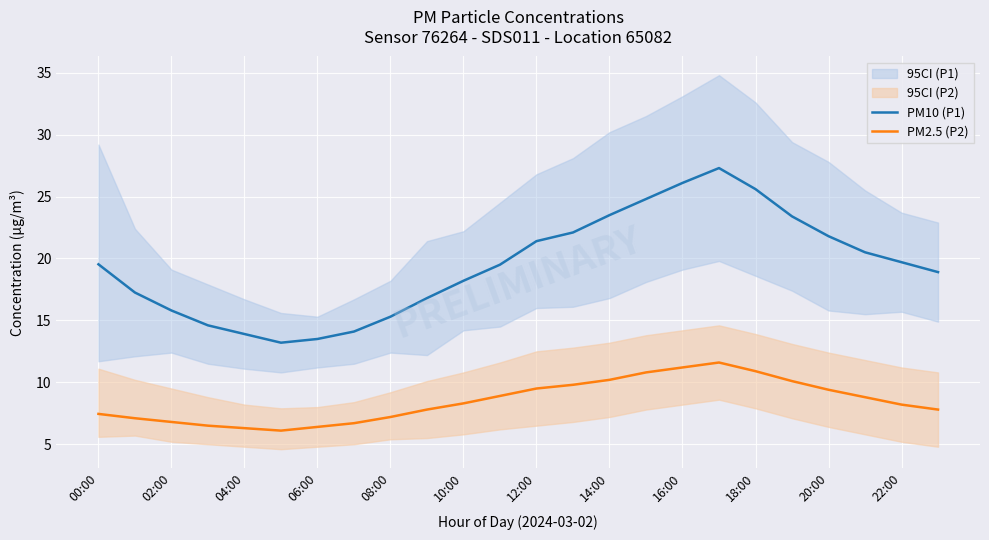

Does the chart display data point markers on the line(s)?

No